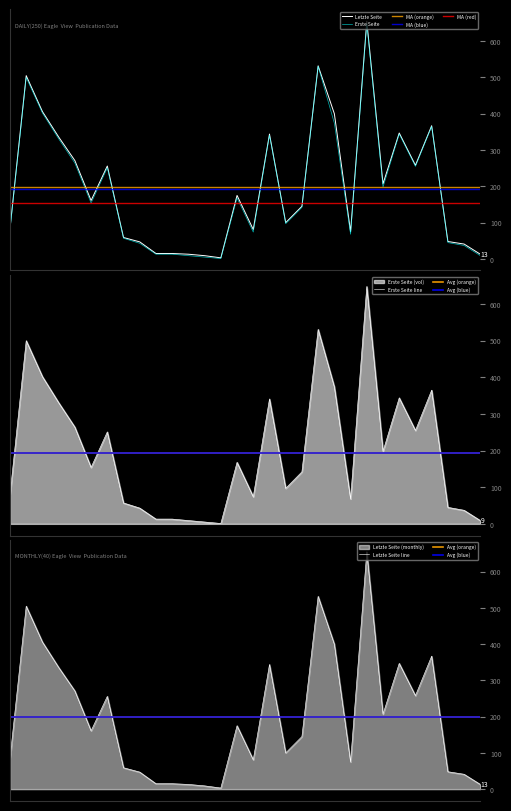

What is the value of the Erste Seite point at the 25th from the left?

344